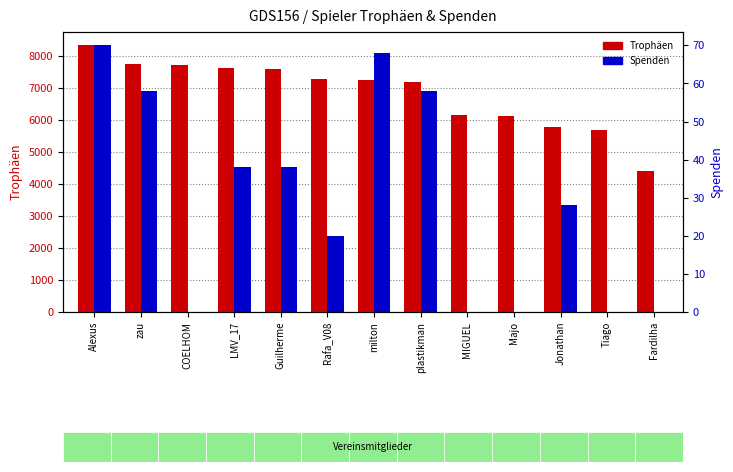

What is the sum of all Trophäen values?

88982